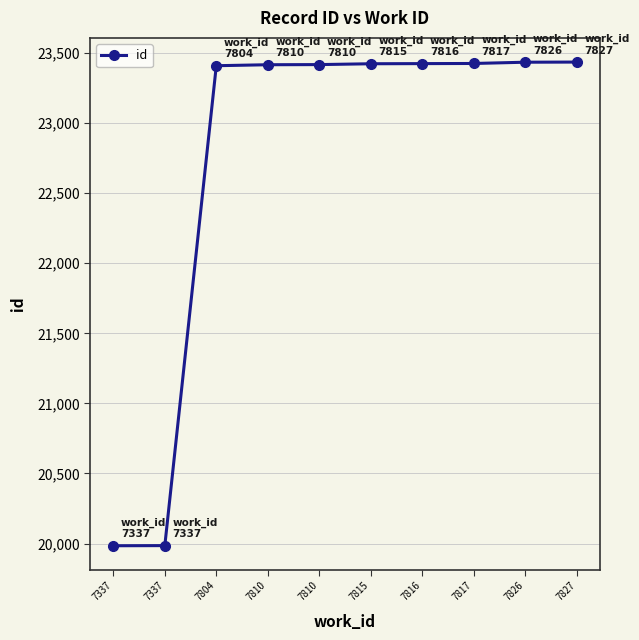

What is the average value?

22736